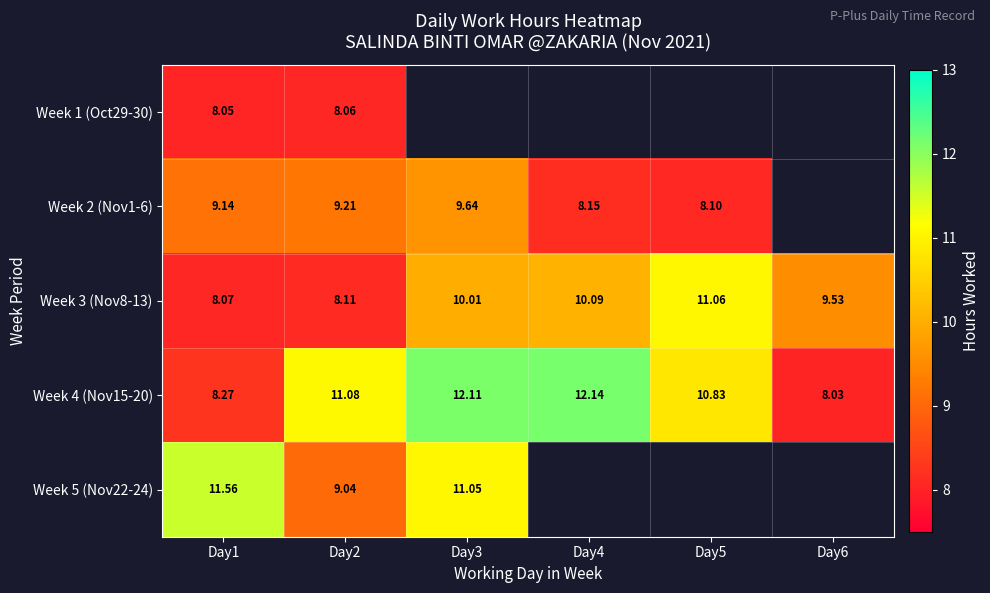

Is the value of Week 2 (Nov1-6) at Day1 greater than the value of Week 3 (Nov8-13) at Day2?

Yes